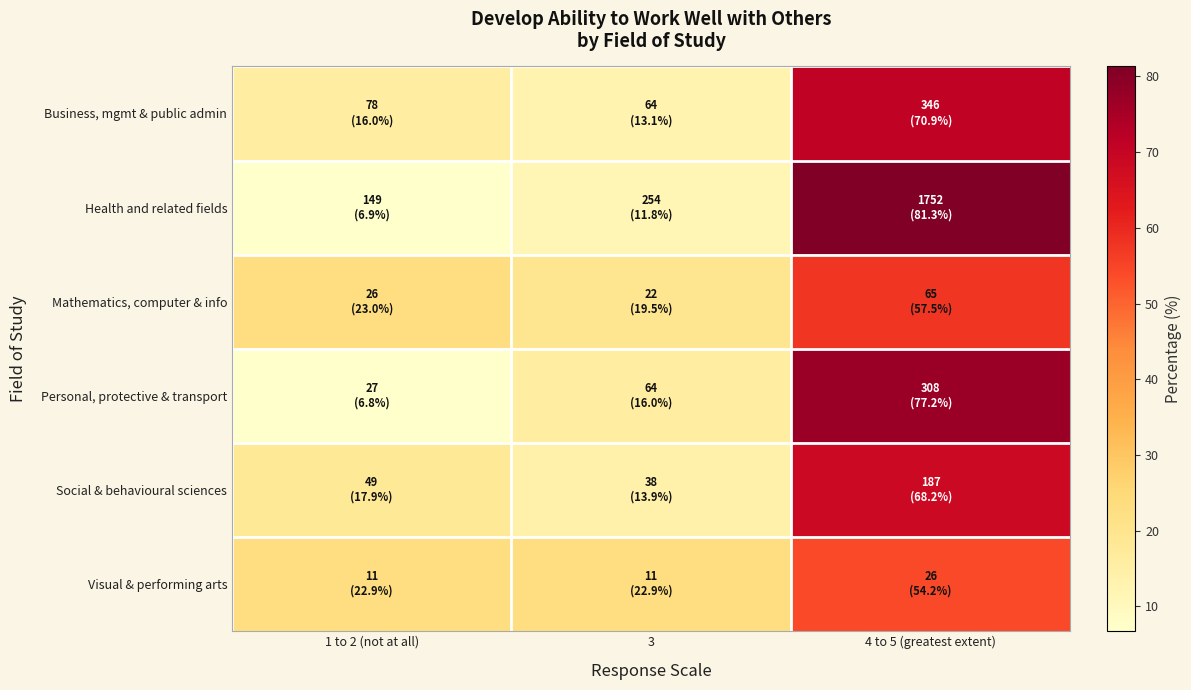

At which category is the sum across all series the highest?

4 to 5 (greatest extent)